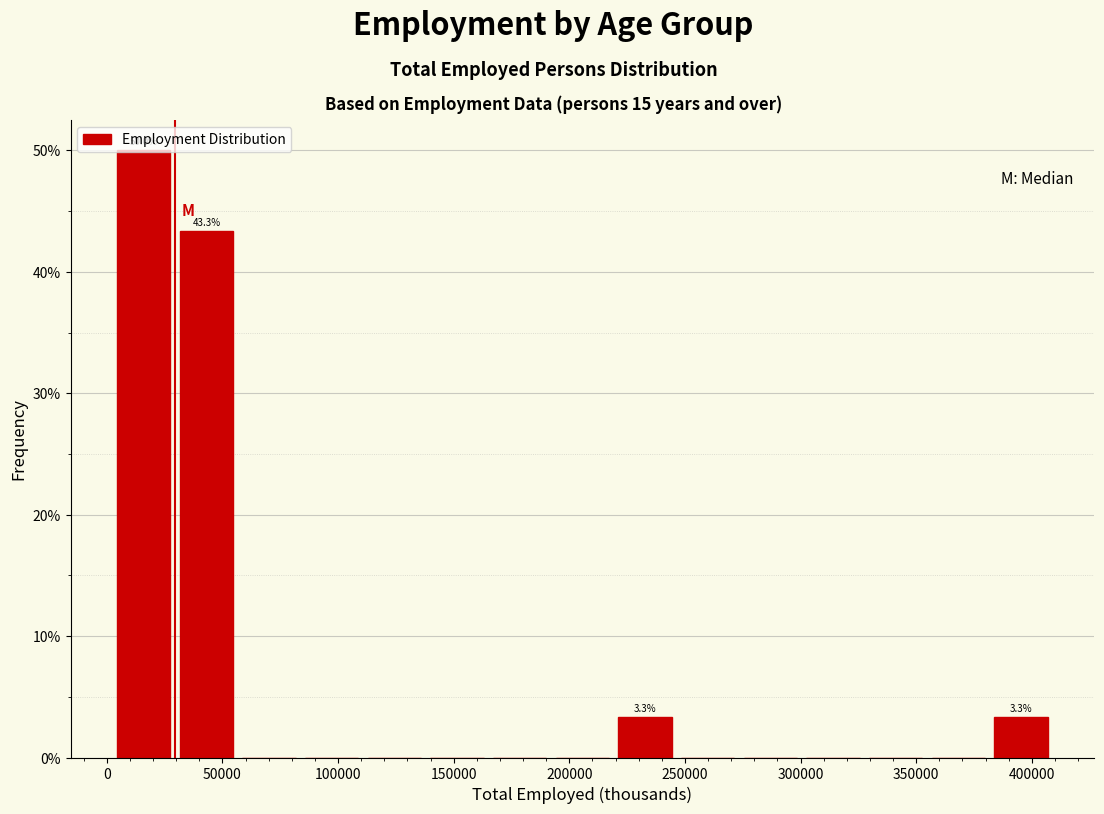

Which range on the x-axis has the tallest bar?

0 to 30000